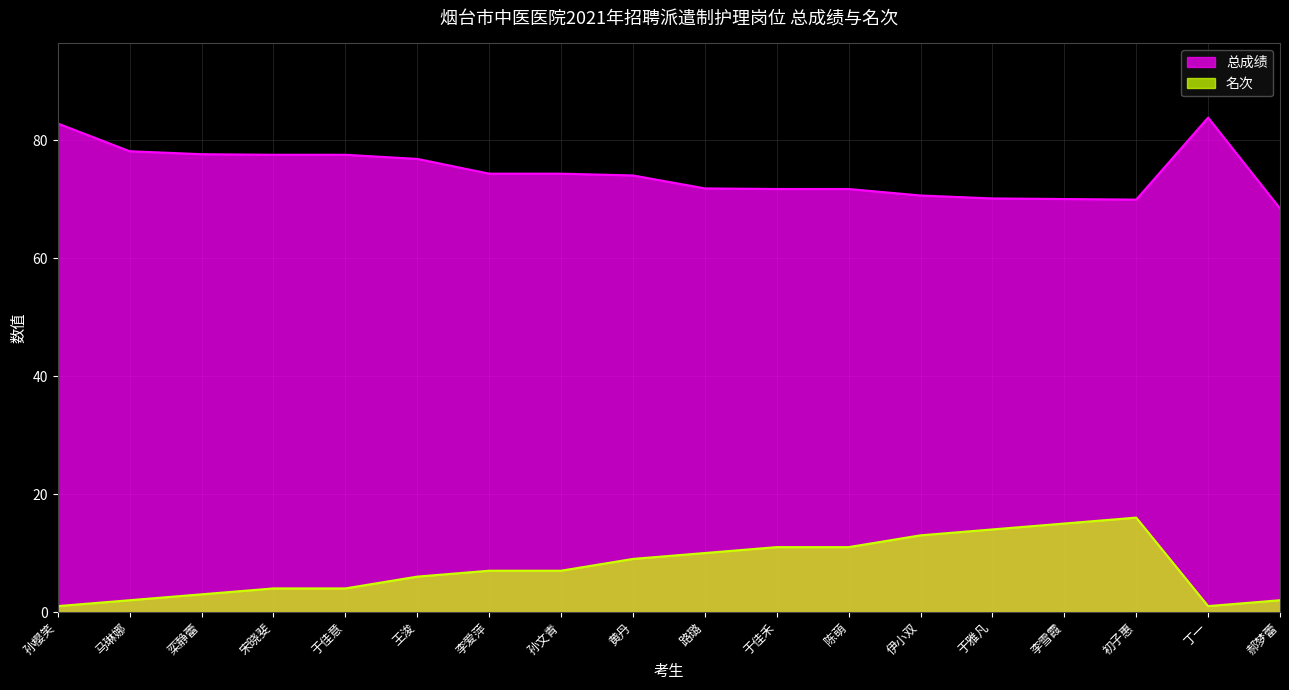

What is the value of the 总成绩 point at the 4th from the left?

77.5